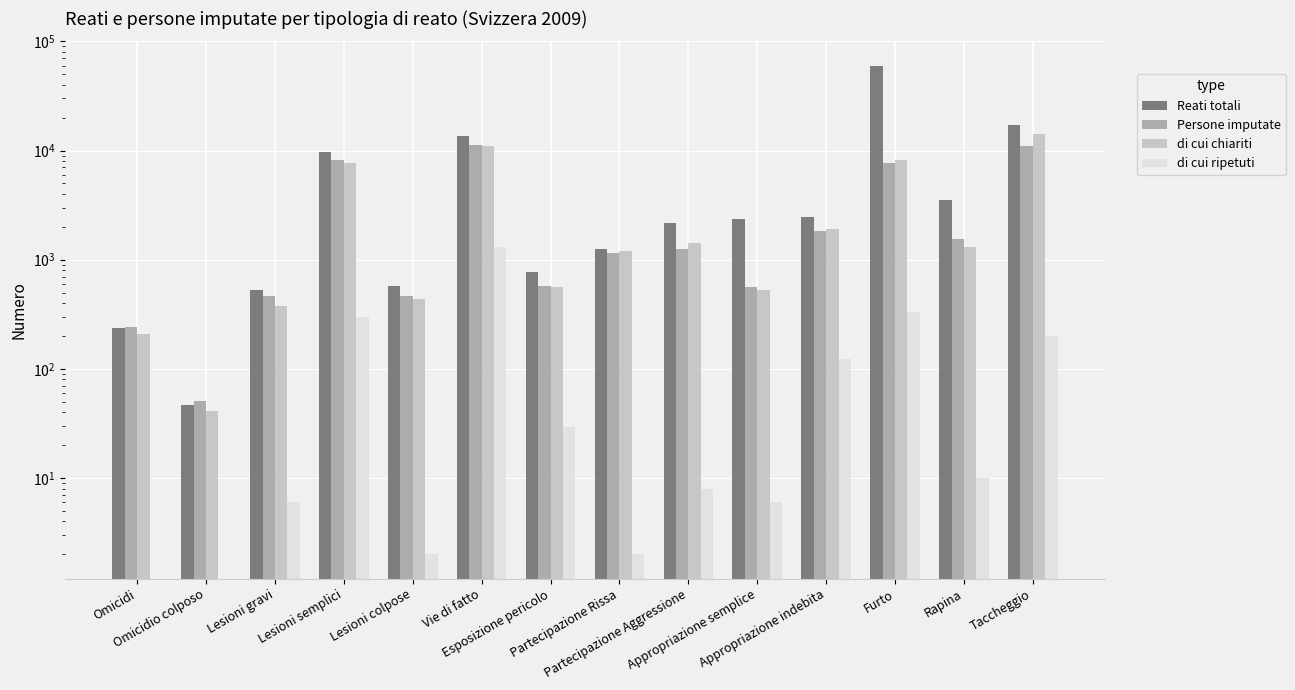

The di cui ripetuti series shows 2 at Partecipazione Rissa. True or false?

True